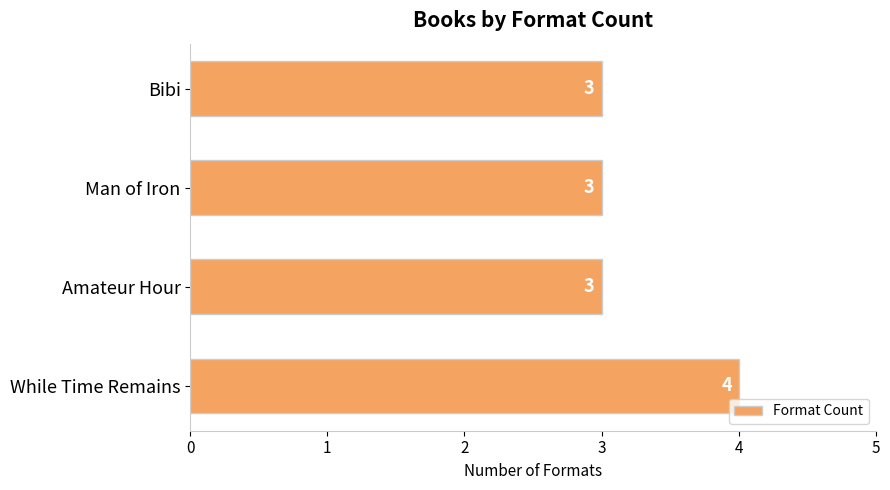

How many categories are shown in the chart?

4